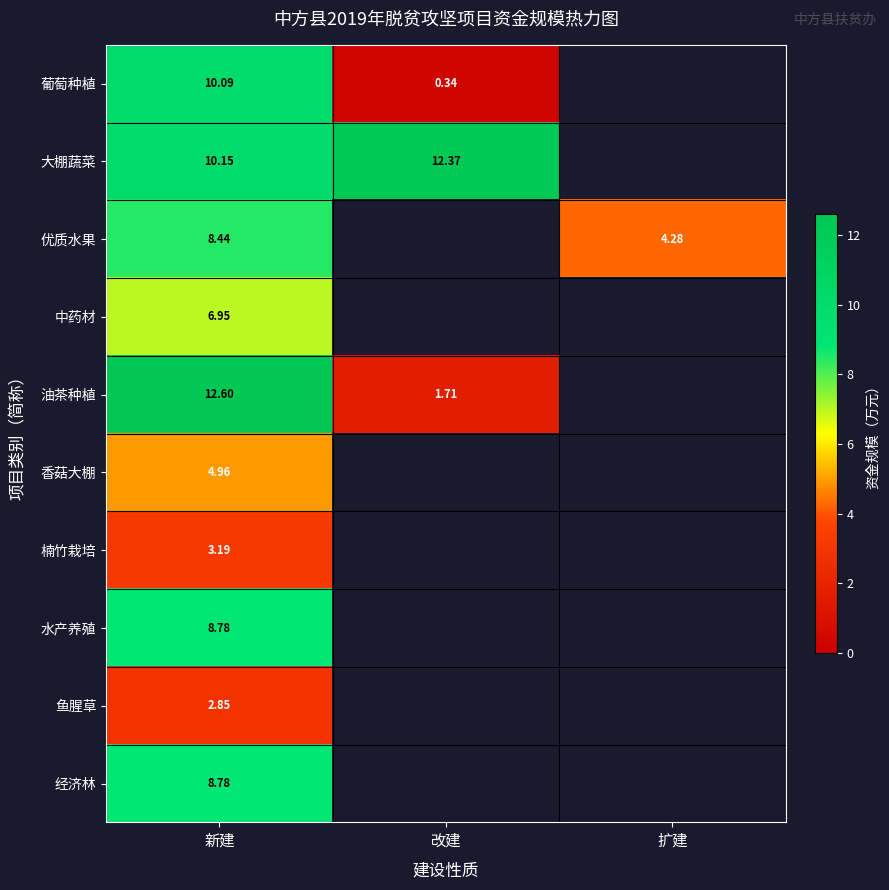

Is the value of 鱼腥草 at 新建 greater than the value of 楠竹栽培 at 新建?

No